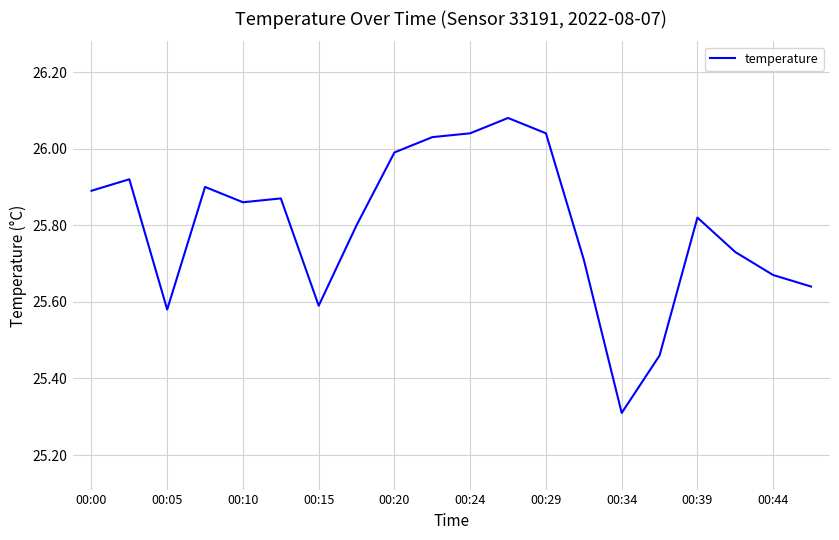

What is the difference between the maximum and minimum values?

0.8